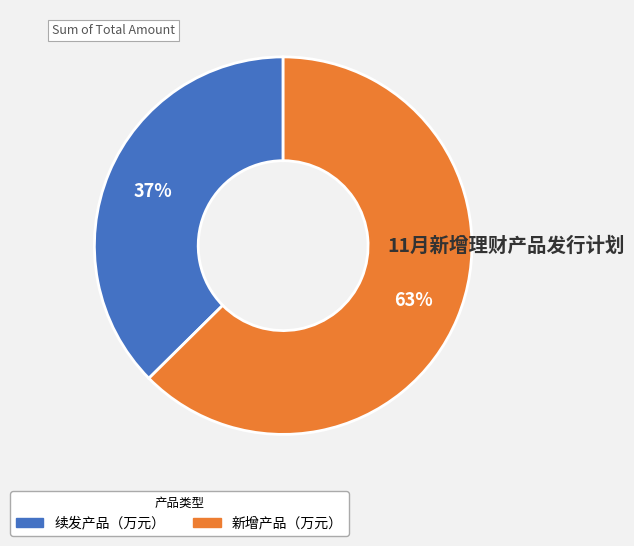

To the nearest percent, what is the average slice percentage?

50%